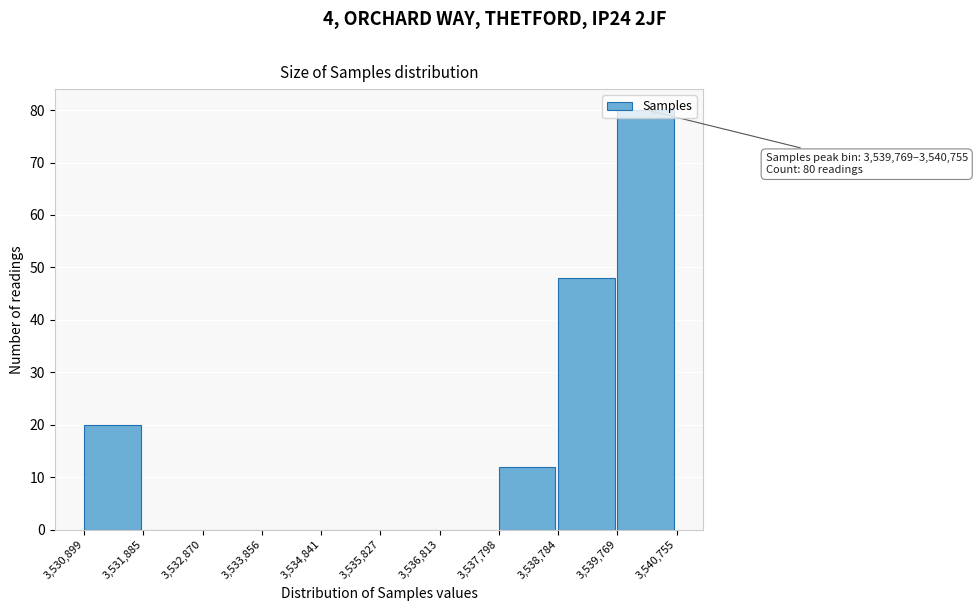

Which range on the x-axis has the tallest bar?

3,539,769 to 3,540,755